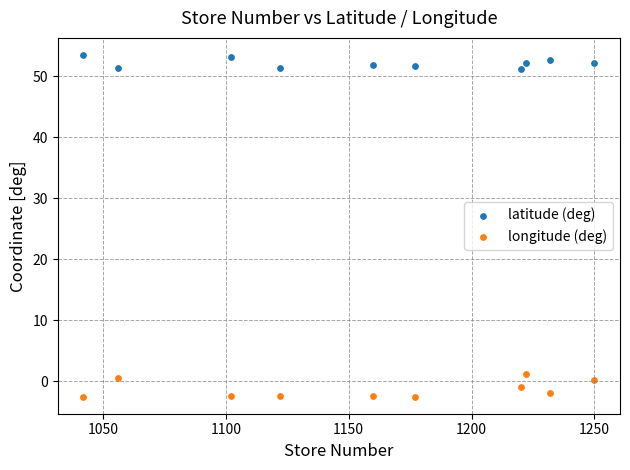

Across all data points, what is the range of Y values (max minus min)?

56.0